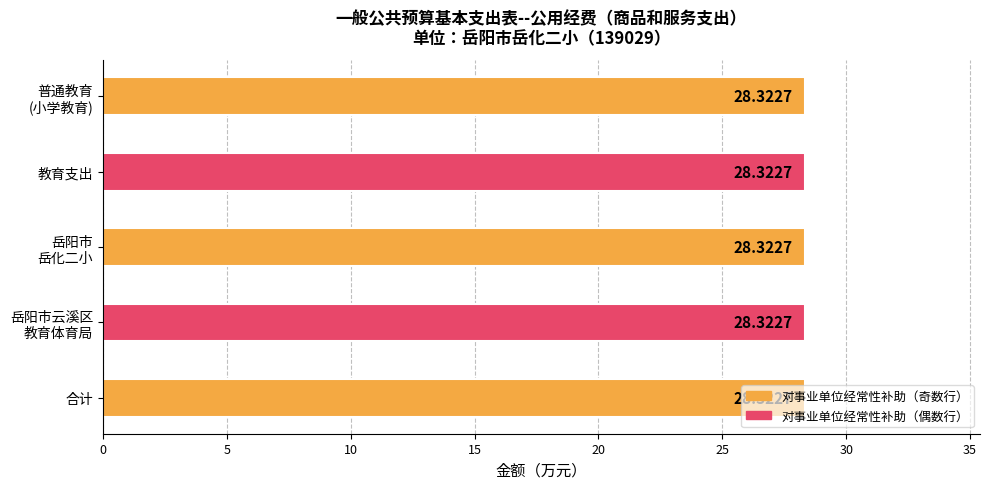

Is it true that the value at 卫生健康支出 is -9.2?

False